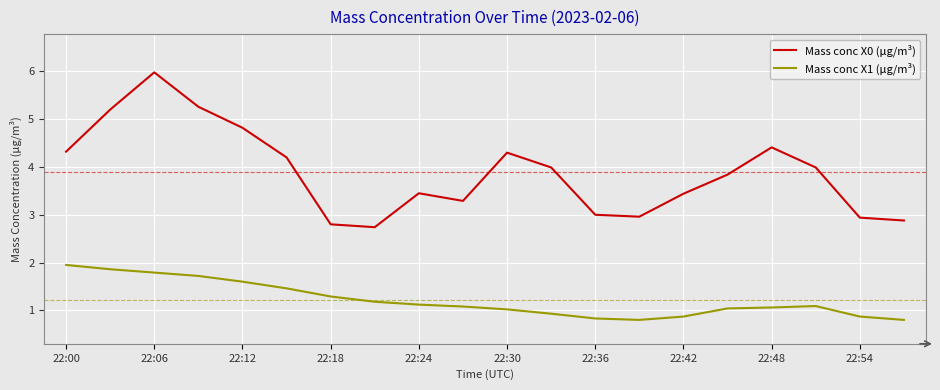

List the series in order of their peak value, highest first.

Mass conc X0 (μg/m³), Mass conc X1 (μg/m³)